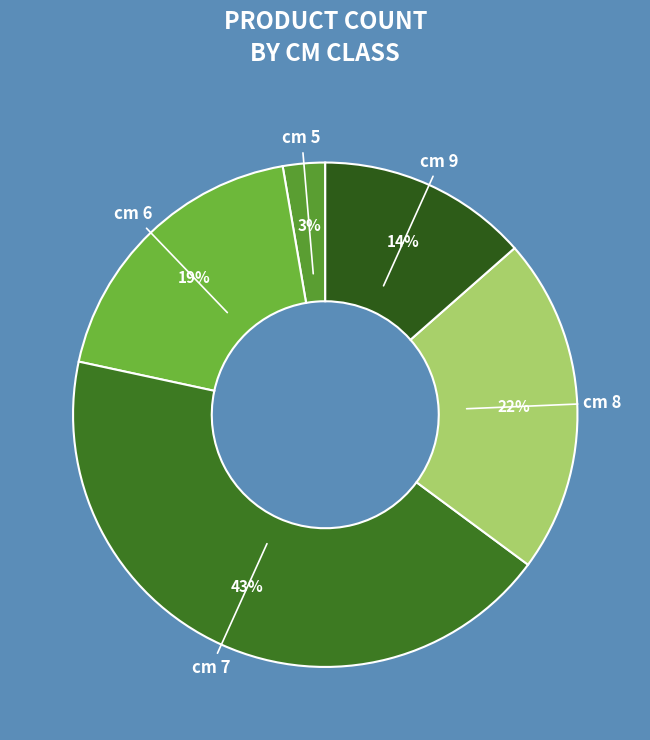

Is there any slice that represents more than half of the pie?

No